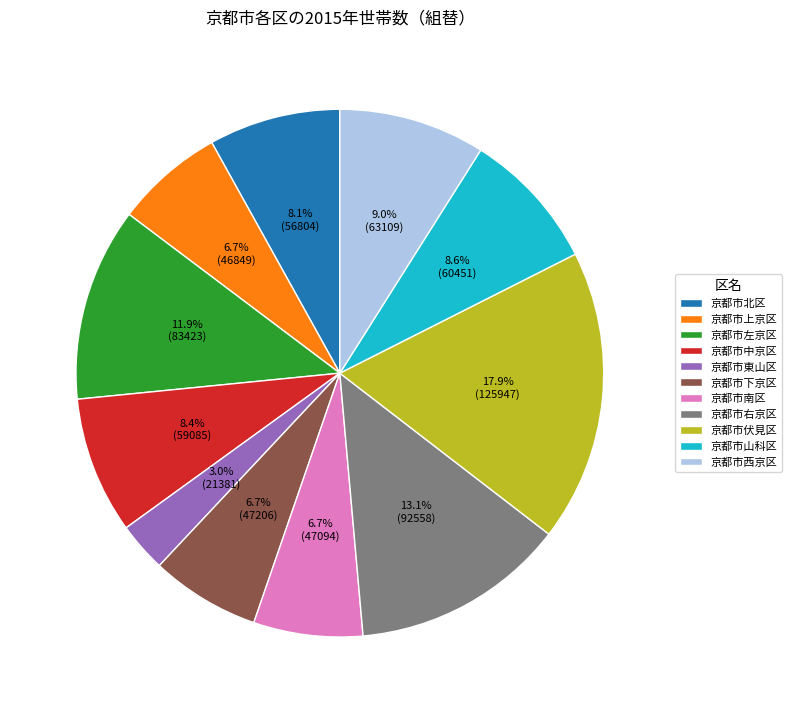

To the nearest percent, what is the difference between the largest and smallest slice percentages?

15%